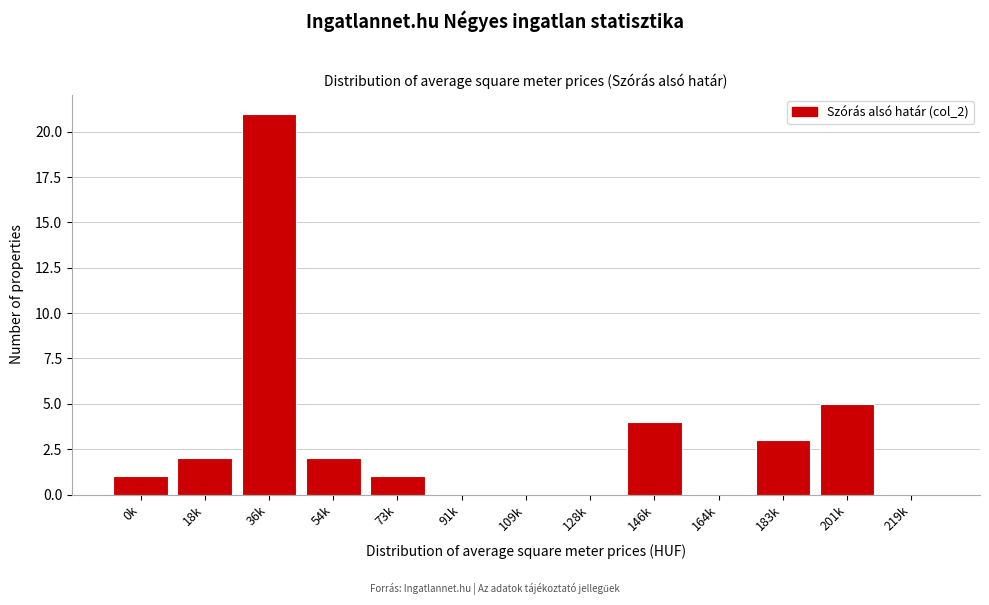

Reading left to right, list all the values displayed in this chart.

0k=1	18k=2	36k=21	54k=2	73k=1	91k=0	109k=0	128k=0	146k=4	164k=0	183k=3	201k=5	219k=0